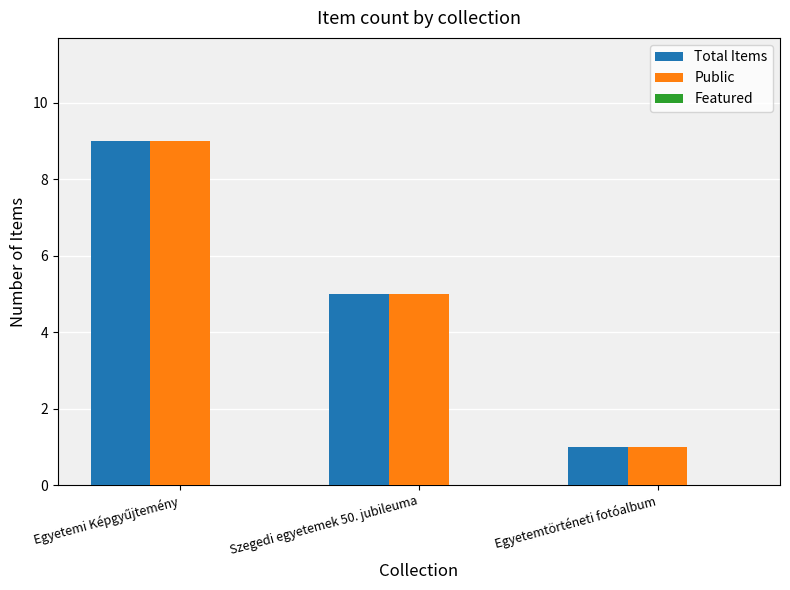

What is the difference between the maximum and minimum values in the Total Items series?

8